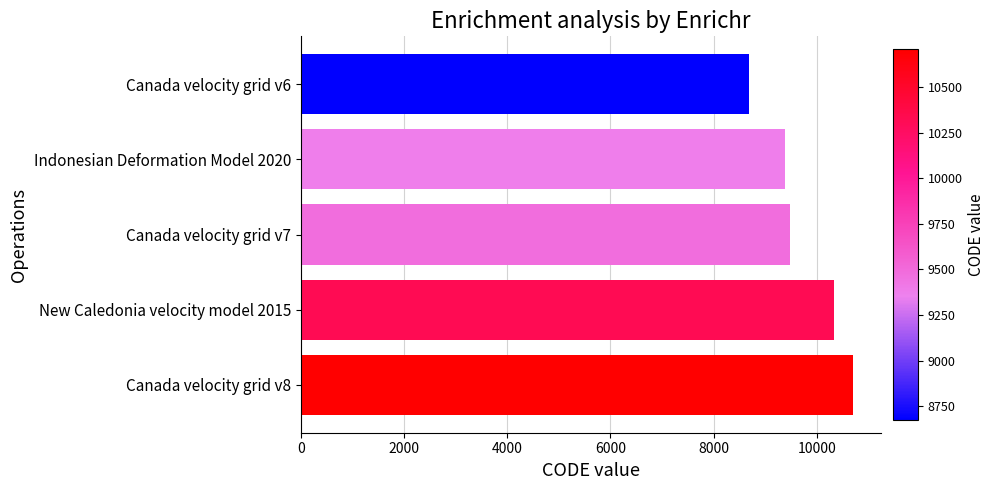

How many bars are there in total?

5